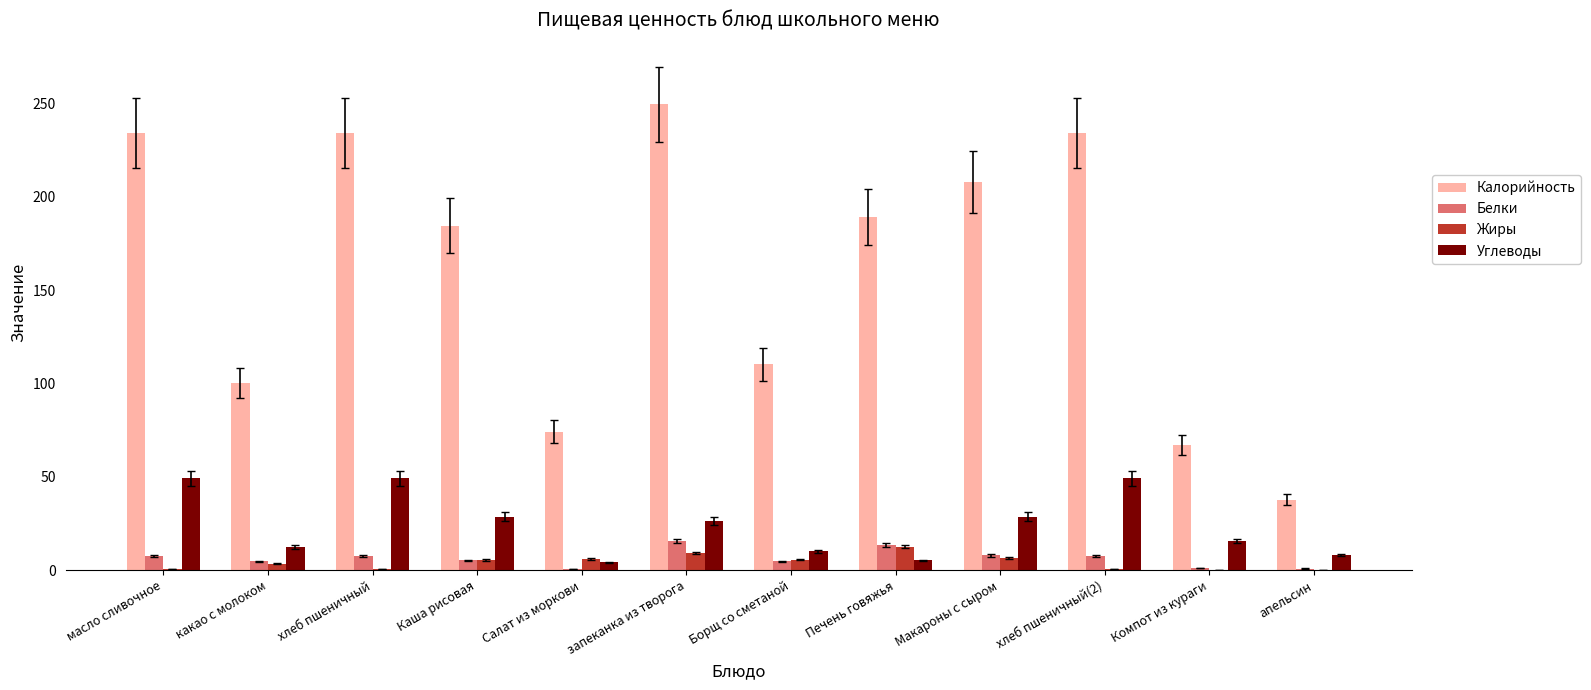

Which series changed the most between хлеб пшеничный and апельсин?

Калорийность